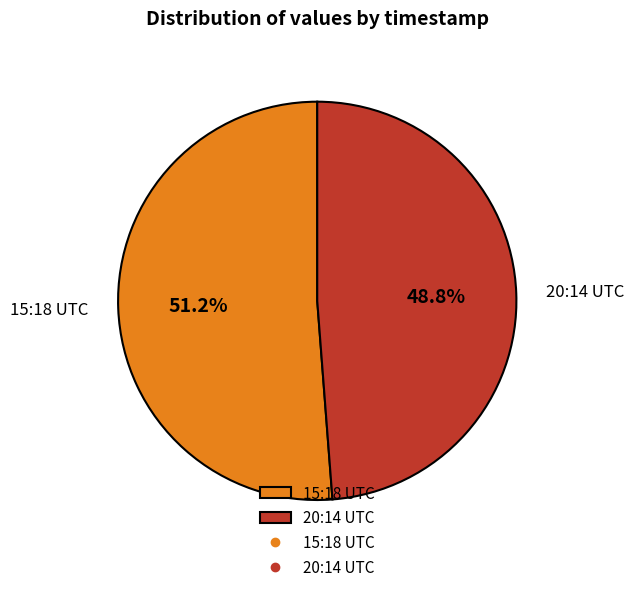

Count the number of slices in the pie.

2